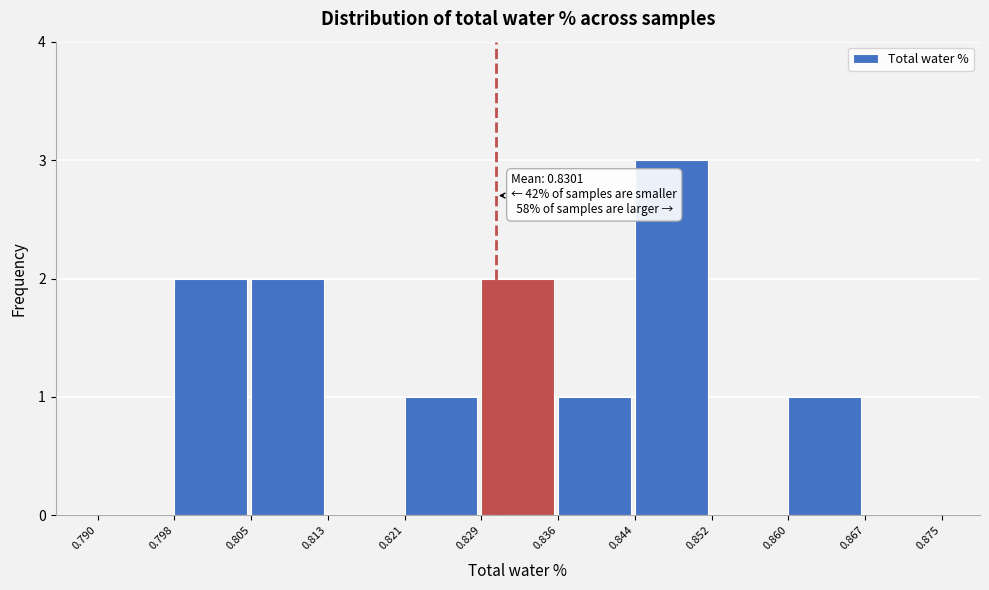

Over which range of the x-axis is the bar tallest?

0.844 to 0.852